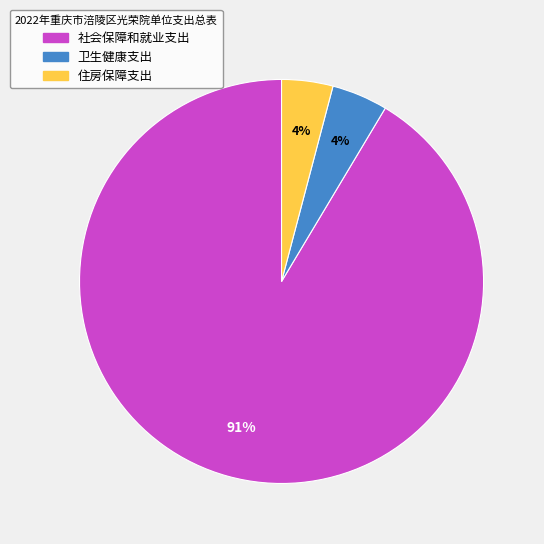

To the nearest percent, what is the combined percentage of 卫生健康支出 and 社会保障和就业支出?

96%